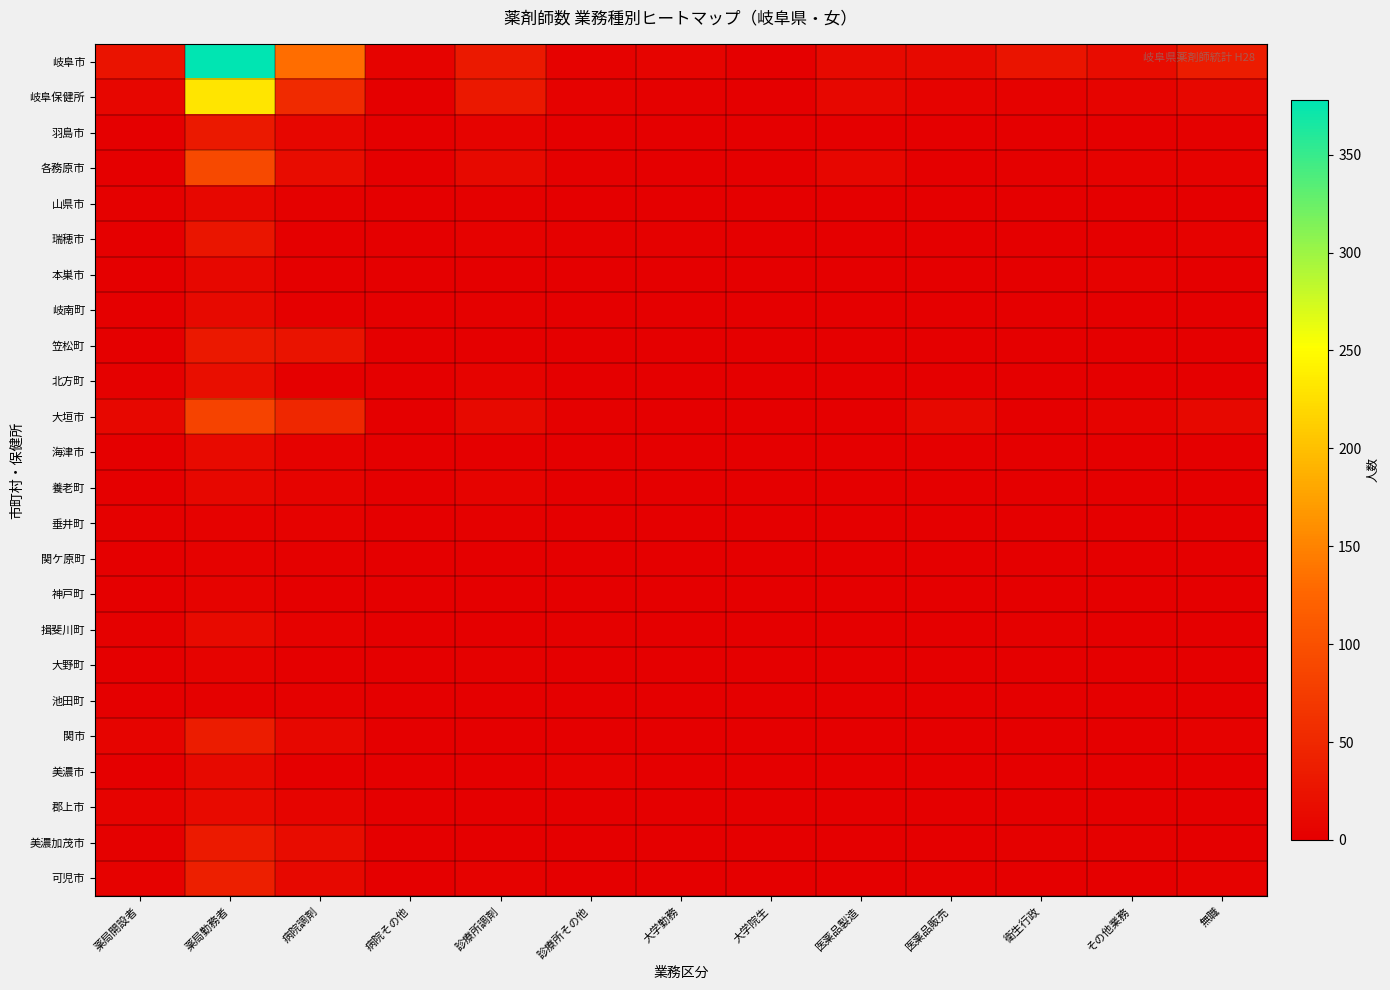

At which category is the sum across all series the highest?

薬局勤務者